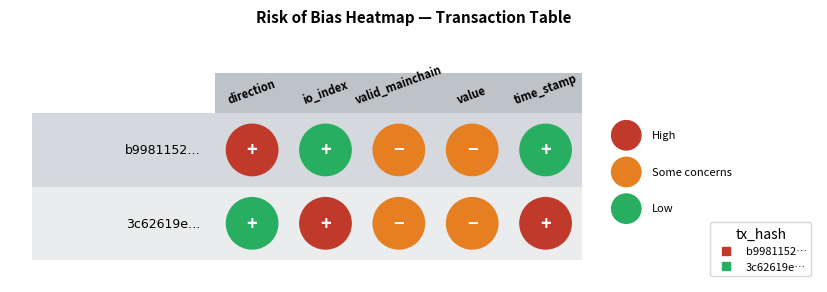

At which category is the sum across all series the highest?

time_stamp